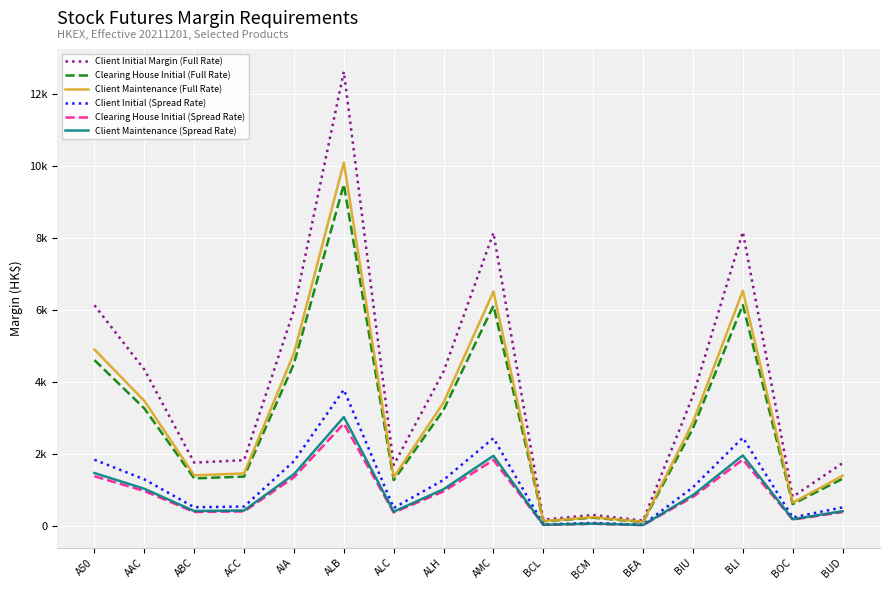

Which category has the lowest value in the Client Maintenance (Spread Rate) series?

BEA